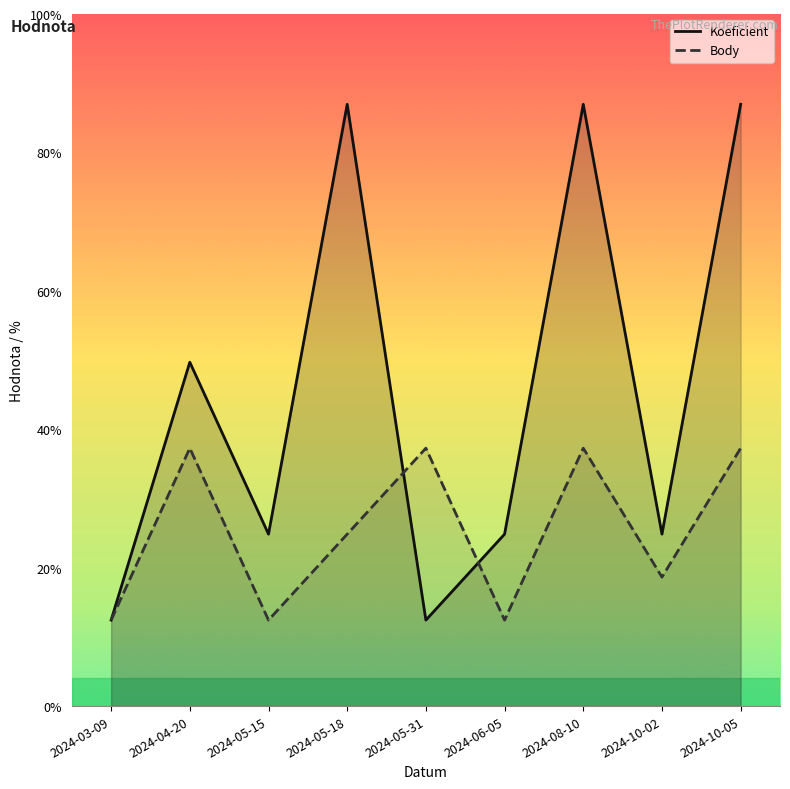

How many lines are shown in the chart?

2